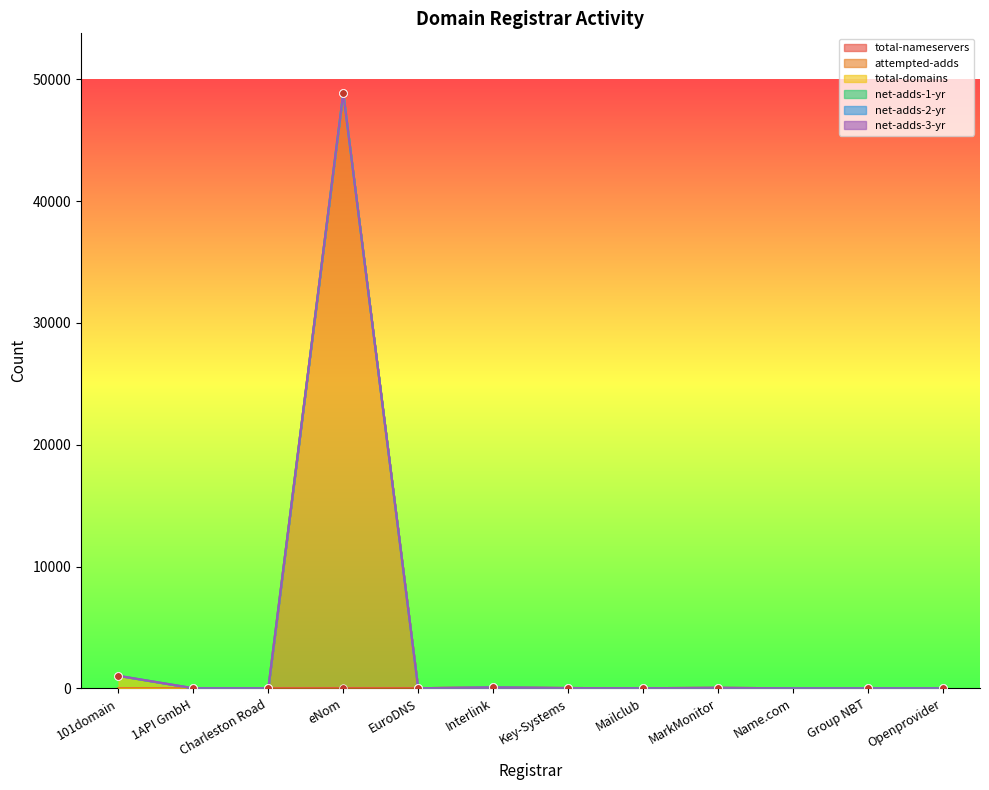

Is the value of net-adds-2-yr at Group NBT greater than the value of attempted-adds at Group NBT?

No